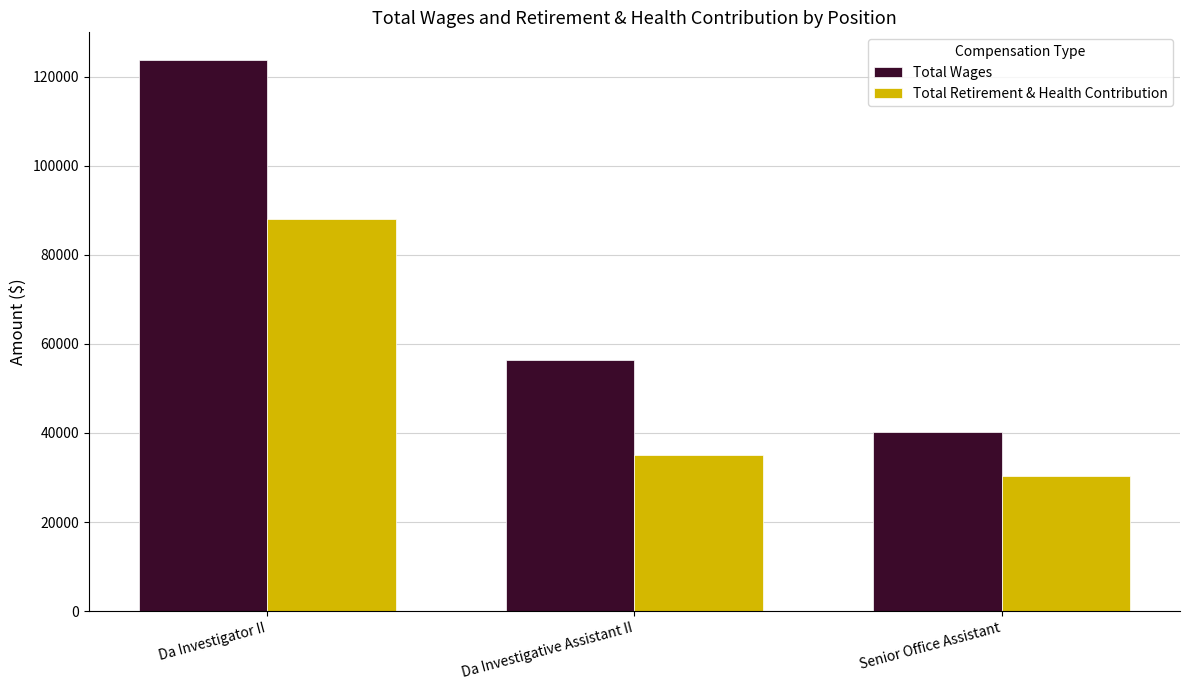

What is the sum of the Total Retirement & Health Contribution values at Senior Office Assistant and Da Investigator II?

118349